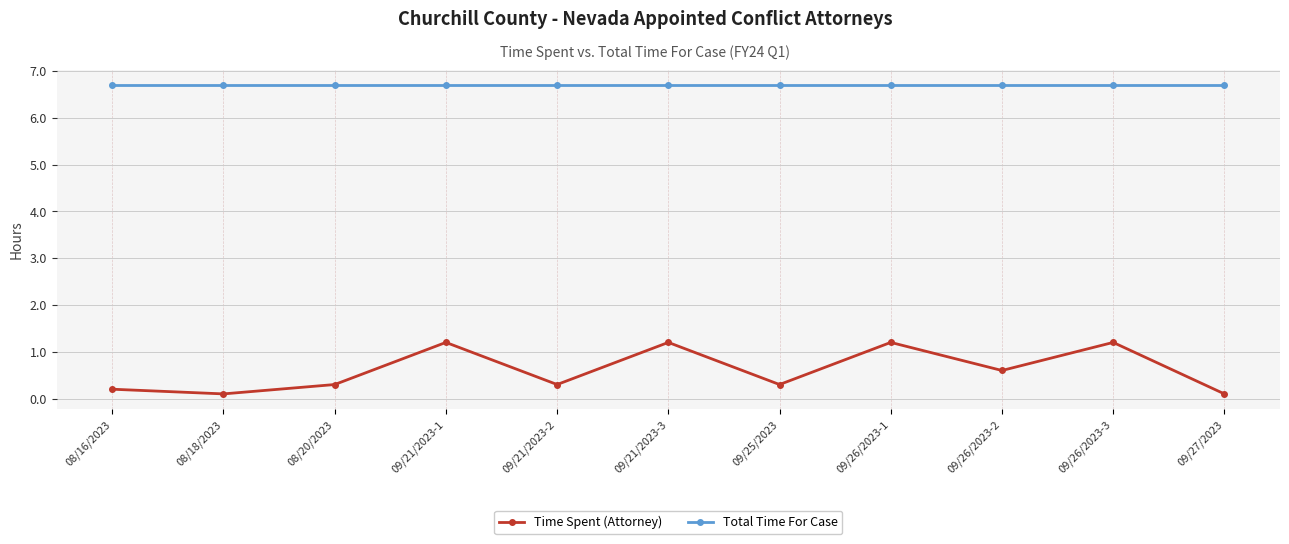

Count the number of categories in the chart.

11